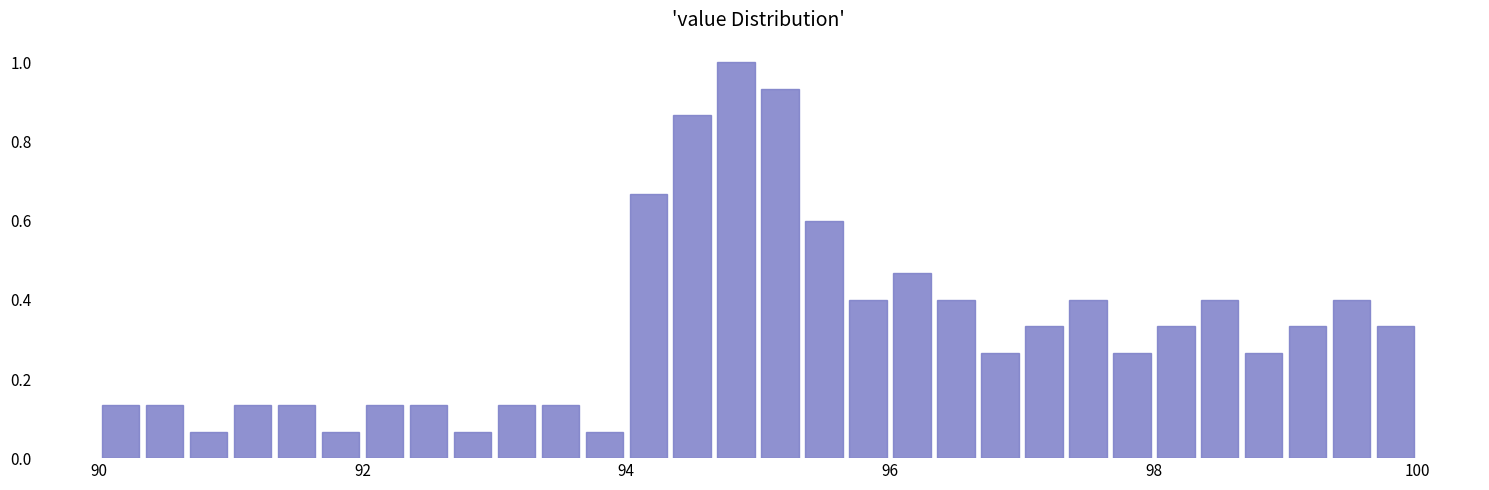

Around what value on the x-axis is the tallest bar? Give the approximate position of its centre, as read against the axis.

94.8